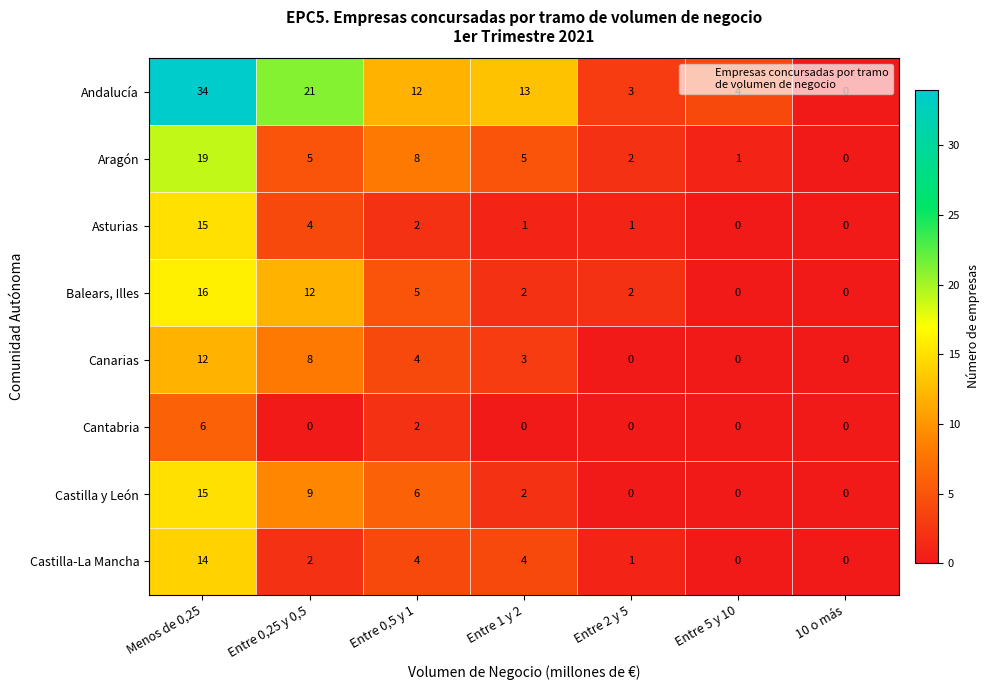

Which series has the largest range (max minus min)?

Andalucía